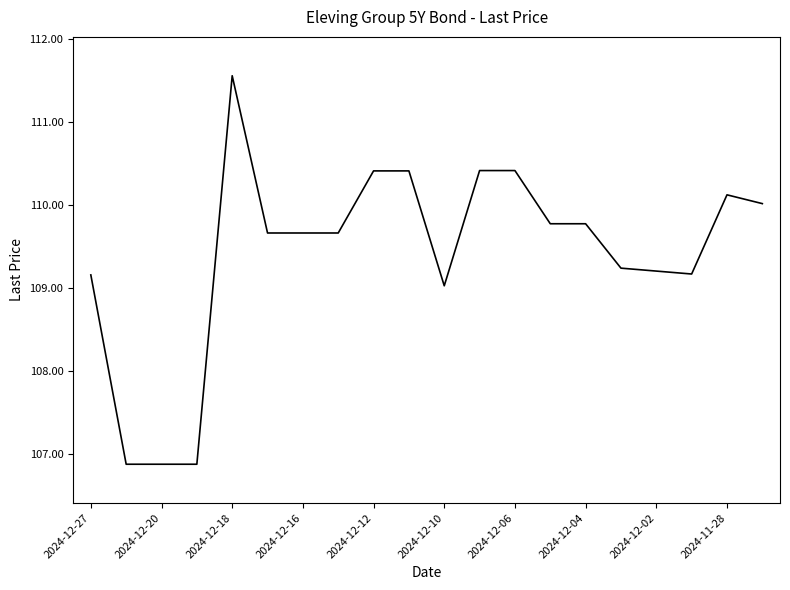

What is the sum of all values?

2188.3